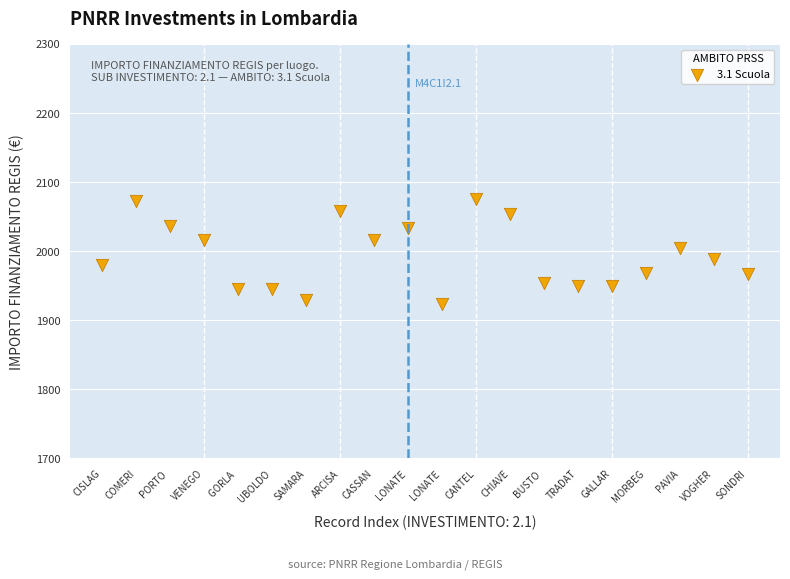

What is the range of Y values (max minus min)?

151.9